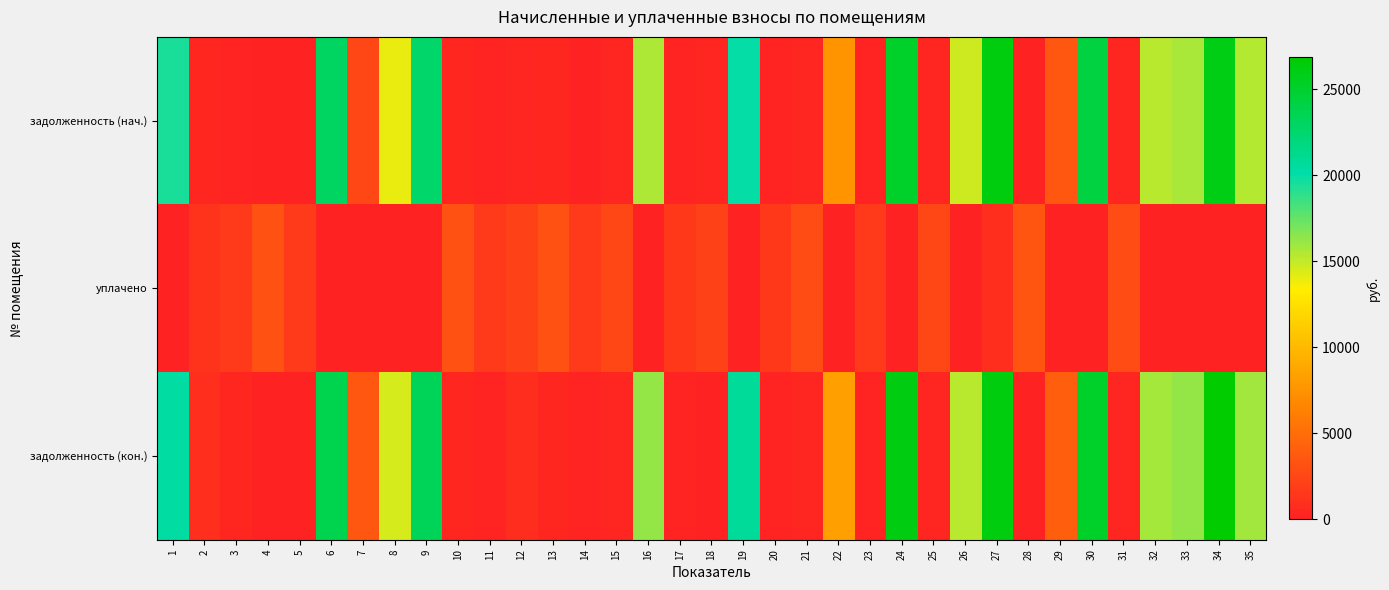

Reading left to right, list all the values displayed in this chart.

задолженность (нач.): 1=19440.8	2=353.8	3=182.3	4=0.0	5=99.5	6=22929.3	7=2460.0	8=13967.1	9=22579.7	10=355.6	11=181.3	12=268.2	13=350.9	14=0.0	15=269.2	16=15615.8	17=174.9	18=298.4	19=19966.1	20=174.9	21=313.8	22=7513.6	23=177.0	24=25188.9	25=269.2	26=14782.7	27=26282.7	28=0.0	29=3568.6	30=24157.7	31=310.4	32=15263.9	33=15665.4	34=25958.1	35=15352.0
уплачено: 1=0.0	2=1062.3	3=1638.8	4=3162.5	5=1628.0	6=0.0	7=0.0	8=0.0	9=0.0	10=3201.3	11=1631.3	12=2145.4	13=3157.7	14=1628.0	15=2423.2	16=0.0	17=1574.1	18=2107.1	19=0.0	20=1574.1	21=2823.8	22=0.0	23=1593.2	24=0.0	25=2422.9	26=0.0	27=925.4	28=3440.1	29=0.0	30=0.0	31=2793.3	32=0.0	33=0.0	34=0.0	35=0.0
задолженность (кон.): 1=20429.8	2=884.9	3=364.6	4=0.0	5=91.0	6=23737.1	7=3512.6	8=14512.5	9=23374.7	10=355.3	11=181.3	12=804.5	13=350.9	14=180.9	15=269.2	16=16165.9	17=174.9	18=0.0	19=20773.8	20=174.9	21=313.8	22=8302.3	23=177.0	24=26112.7	25=269.0	26=15310.6	27=26282.7	28=0.0	29=4082.2	30=25095.8	31=310.4	32=15801.3	33=16217.1	34=26872.3	35=15892.6